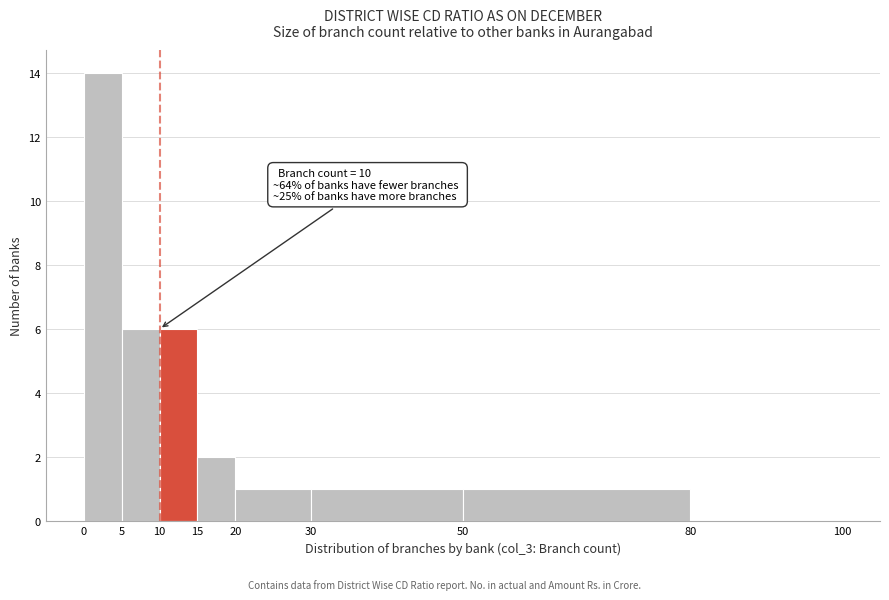

Which range on the x-axis has the tallest bar?

0 to 5